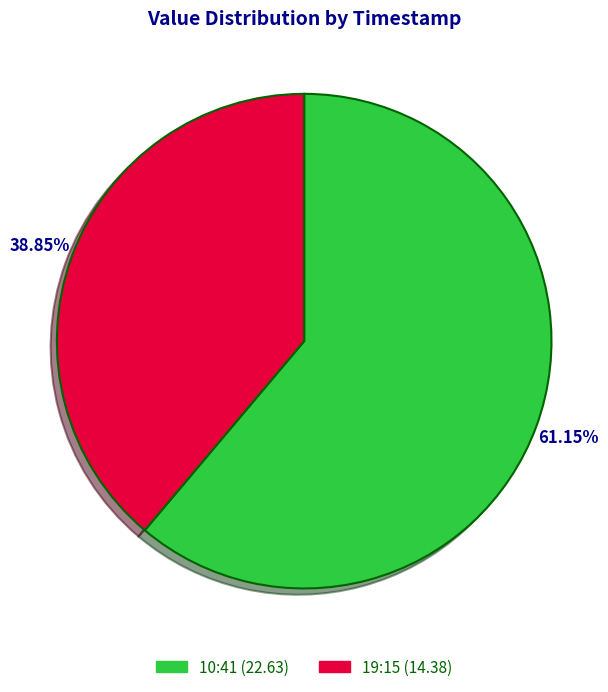

Is there any slice that represents more than half of the pie?

Yes